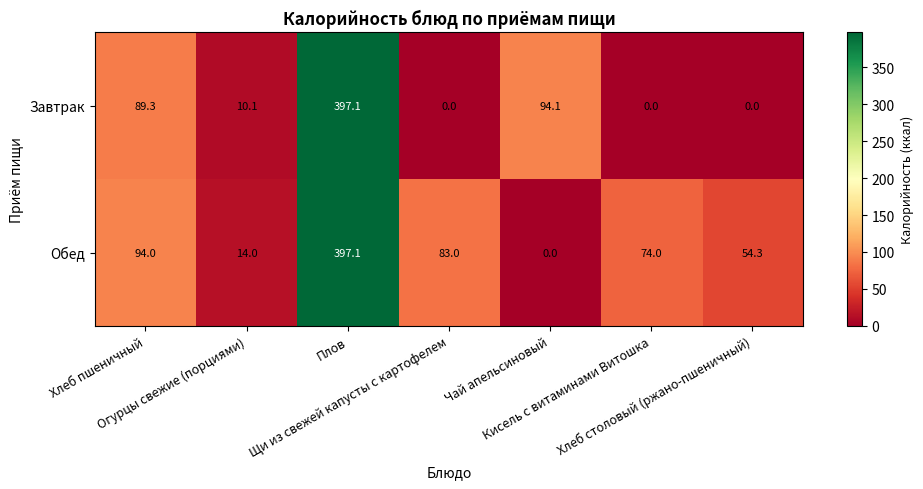

What is the average value of the Обед series?

102.3